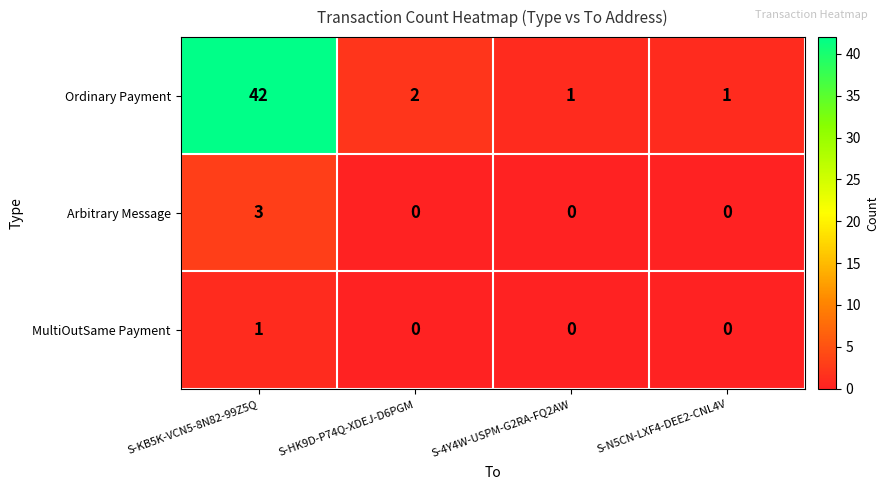

What is the sum of the Ordinary Payment values at S-KB5K-VCN5-8N82-99Z5Q and S-4Y4W-USPM-G2RA-FQ2AW?

43